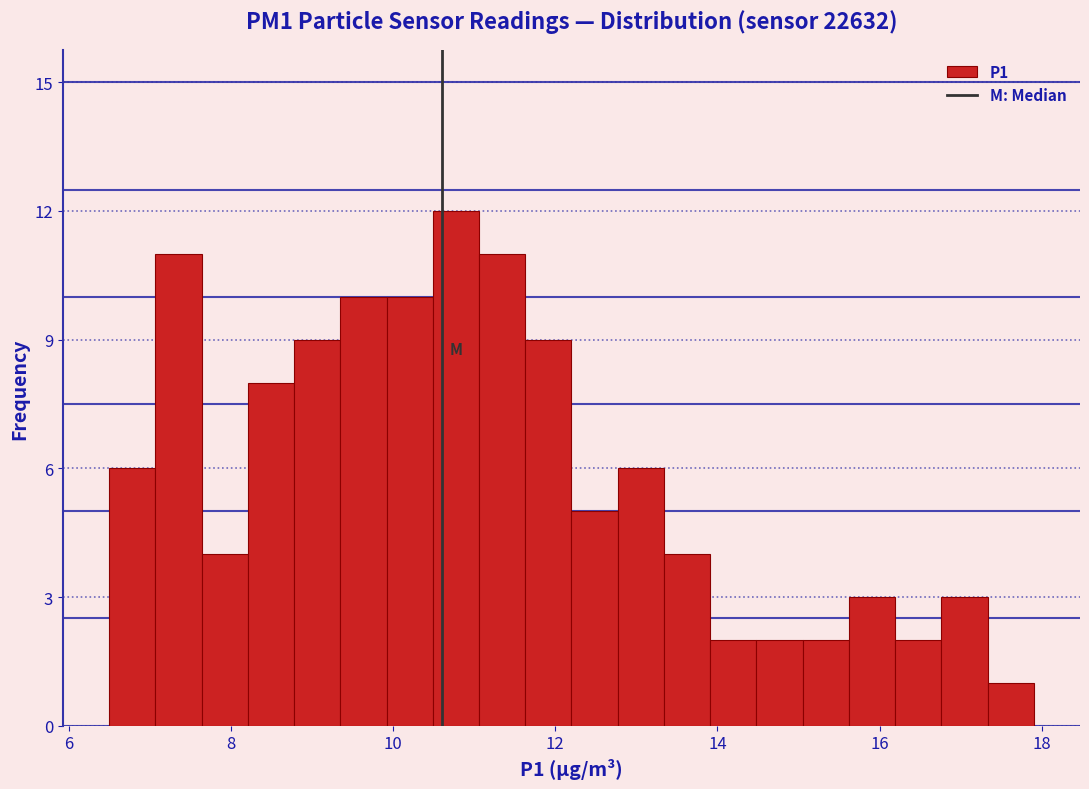

Around what value on the x-axis is the tallest bar? Give the approximate position of its centre, as read against the axis.

10.8